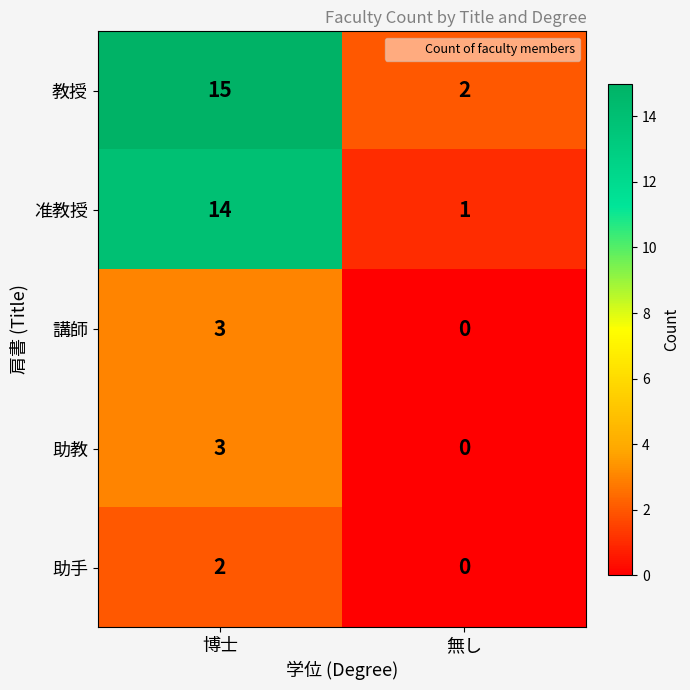

At which category is the sum across all series the highest?

博士